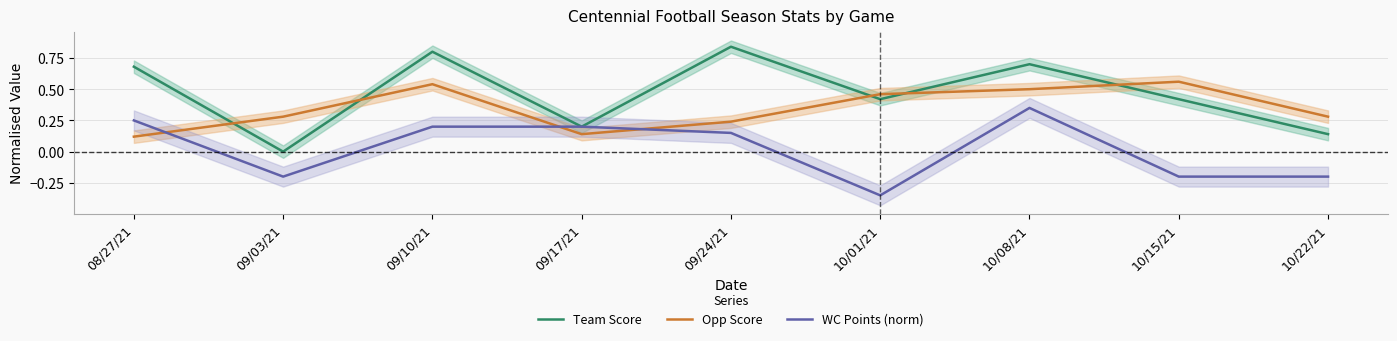

What are all the series names shown in the legend?

Team Score, Opp Score, WC Points (norm)